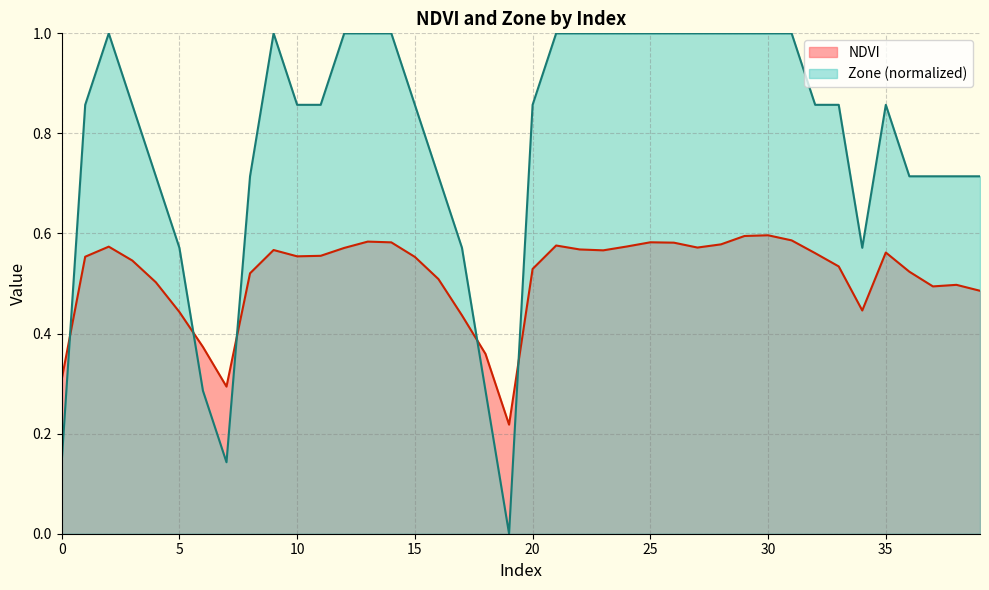

Does the chart have visible grid lines?

Yes